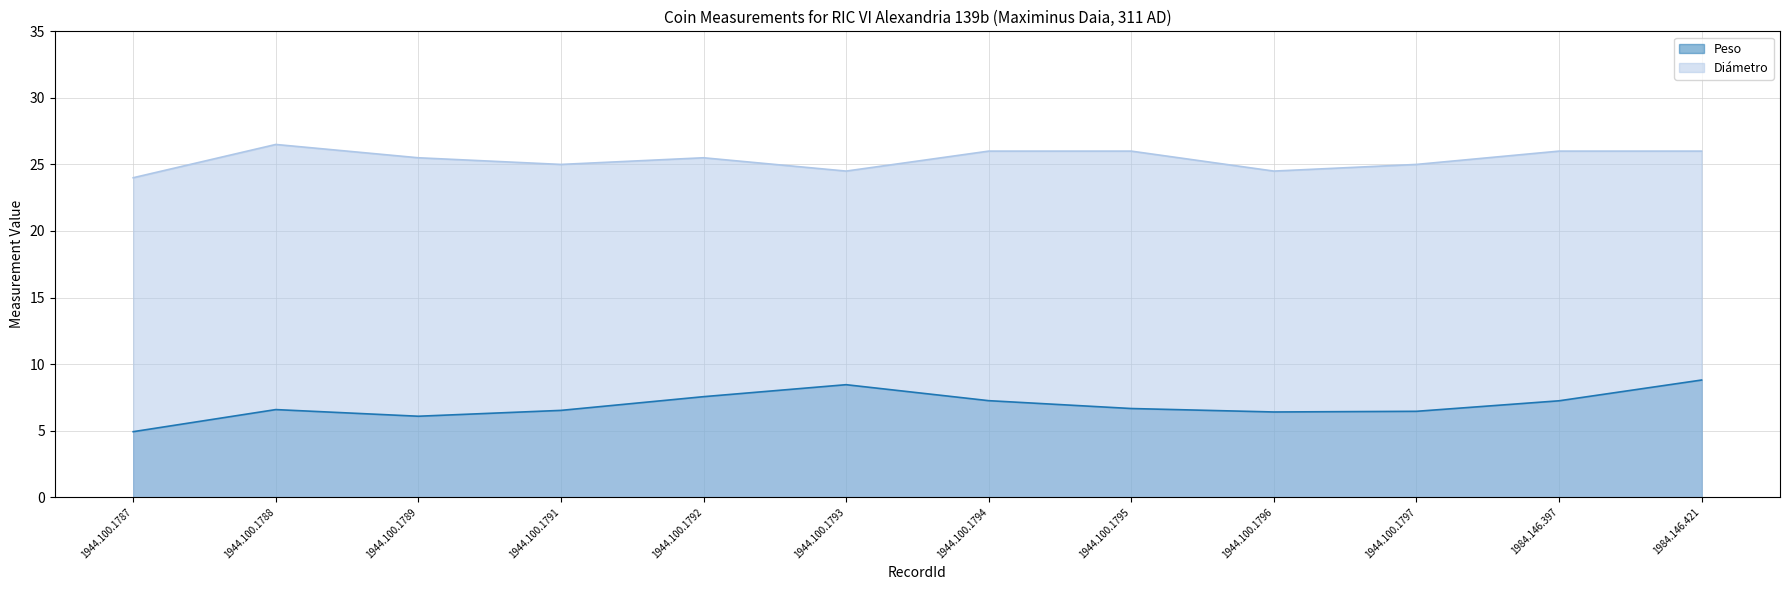

True or false: Peso and Diámetro cross at least once.

False